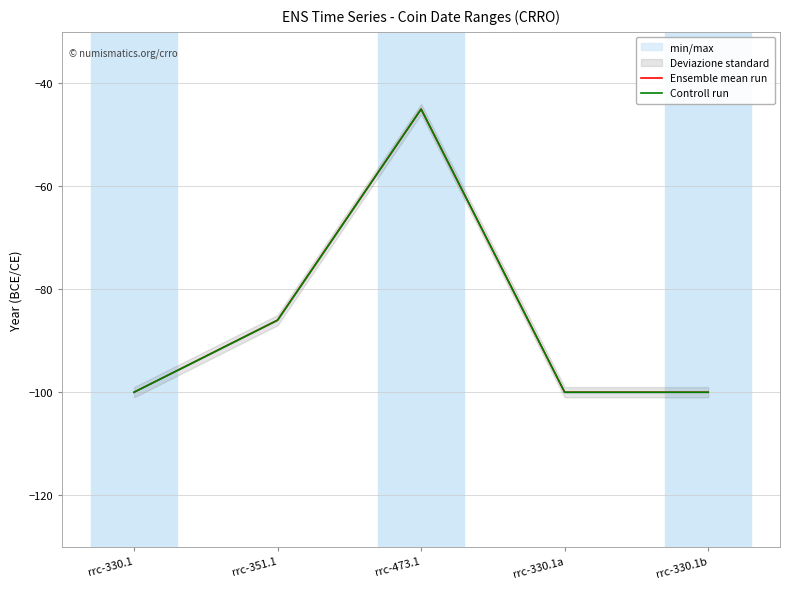

Reading right to left, what are all the values shown in this chart?

Ensemble mean run: rrc-330.1b=-100	rrc-330.1a=-100	rrc-473.1=-45	rrc-351.1=-86	rrc-330.1=-100
Controll run: rrc-330.1b=-100	rrc-330.1a=-100	rrc-473.1=-45	rrc-351.1=-86	rrc-330.1=-100